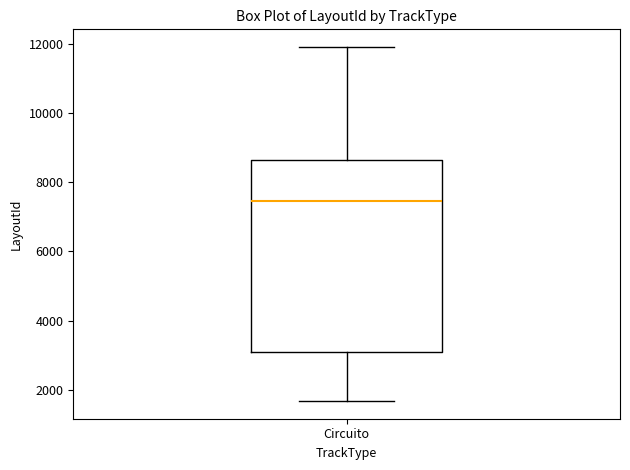

Read this box plot against the y-axis: the position of the median line, the range covered by the box, and the ends of both whiskers. The values are not printed on the chart, so give them approximately, as read against the axis.

median 7400, box 3000 to 8600, whiskers 1600 to 12000